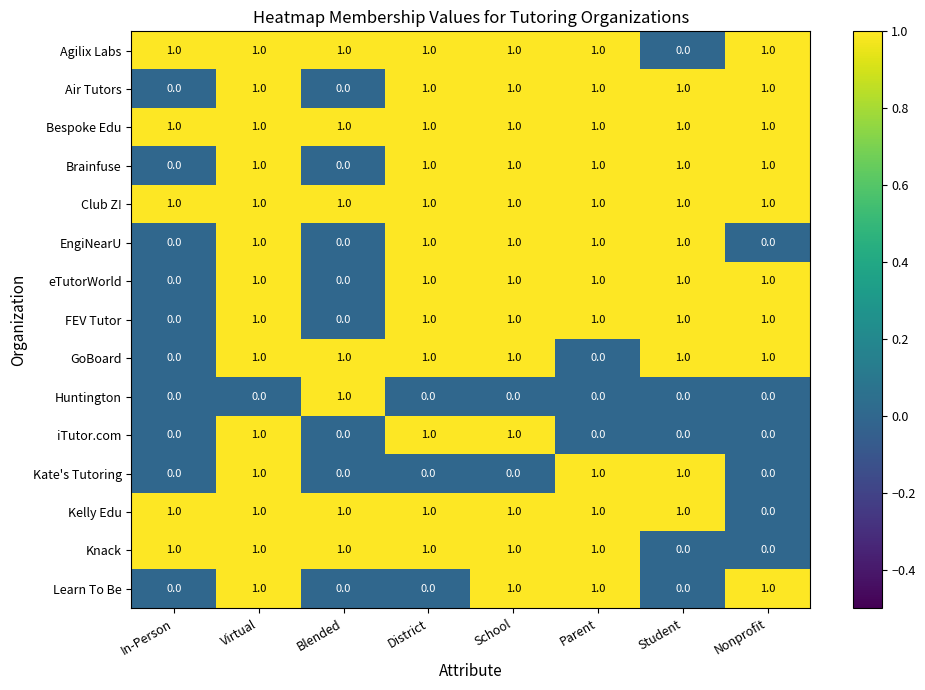

At how many categories does at least one series exceed 0?

8